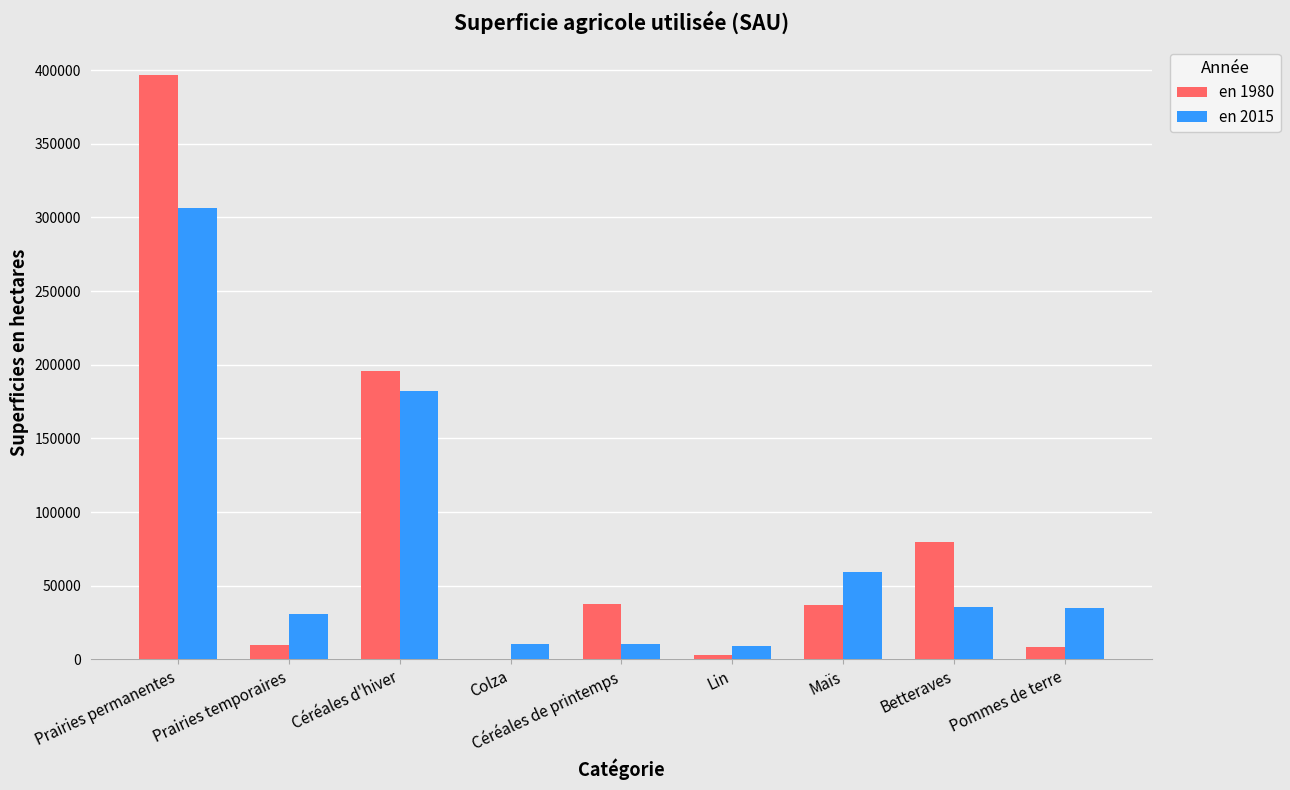

Between Maïs and Pommes de terre, which series saw the biggest shift?

en 1980